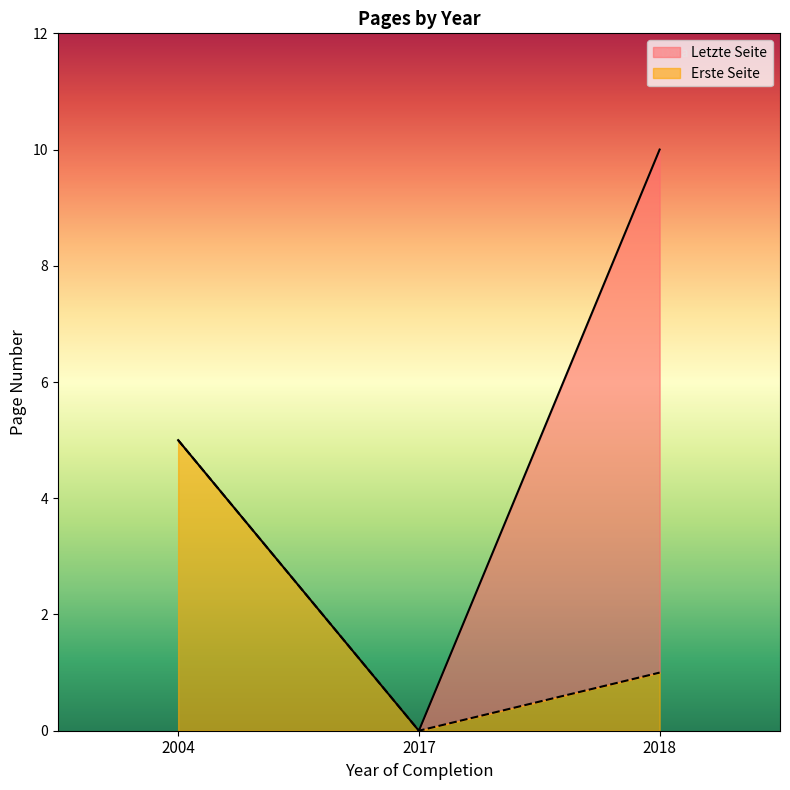

Reading right to left, extract all data points from this chart.

Erste Seite: 2018=1	2017=0	2004=5
Letzte Seite: 2018=10	2017=0	2004=5